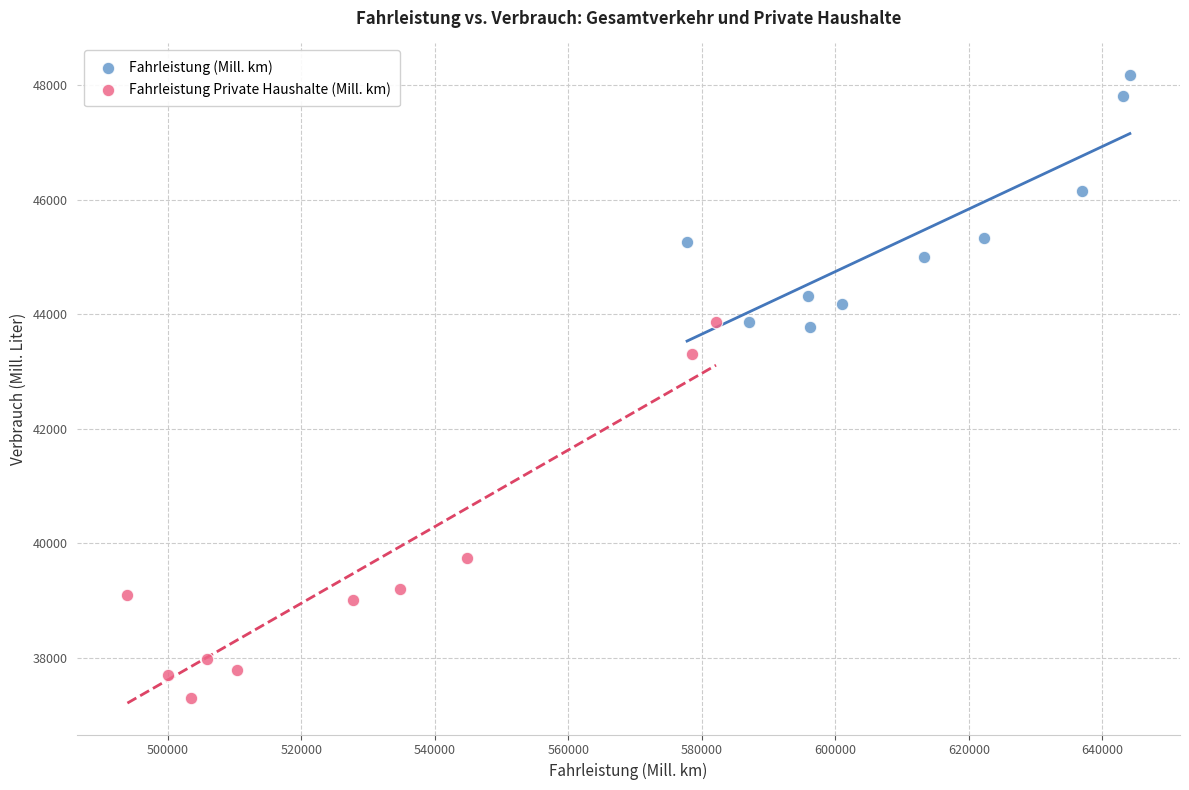

Which series reaches the maximum Y coordinate?

Fahrleistung (Mill. km)